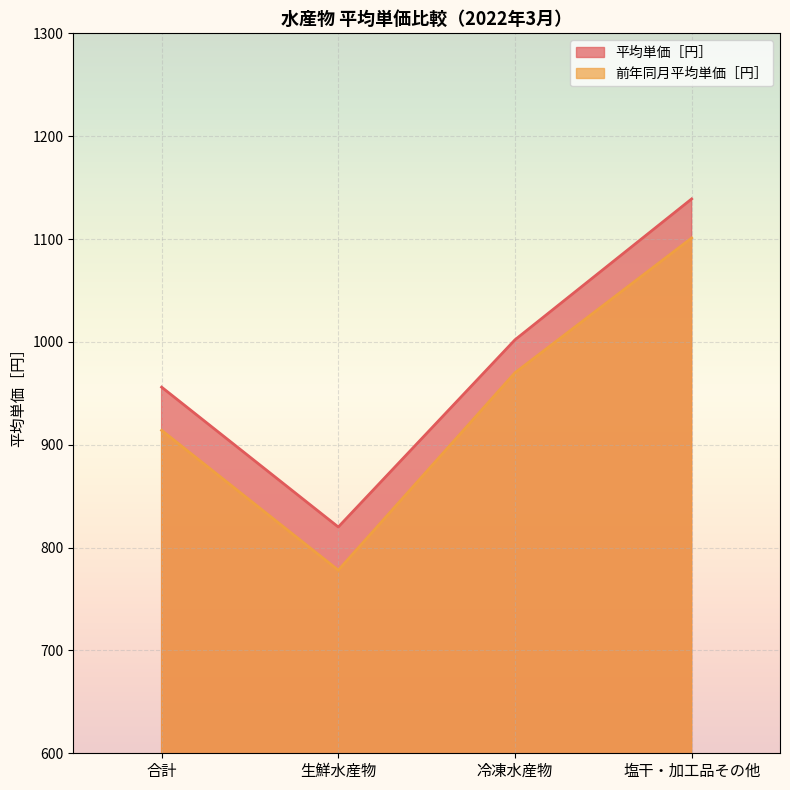

What is the label of the 3rd point from the right?

生鮮水産物